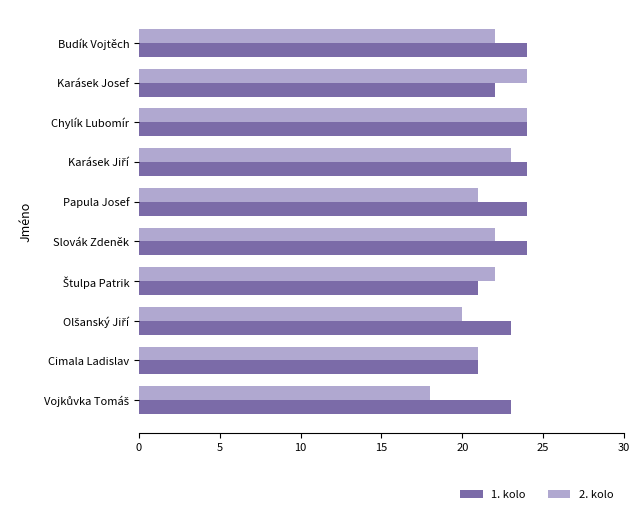

At how many categories does at least one series exceed 20?

10